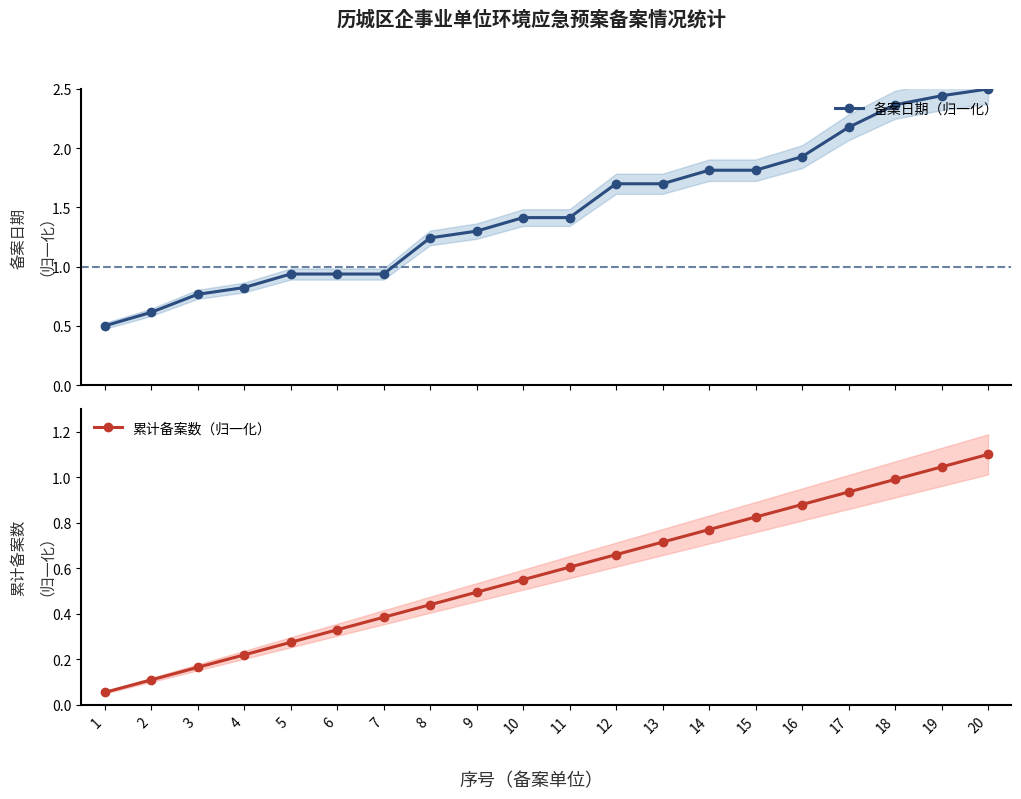

Is this an area chart (filled region under the line)?

No